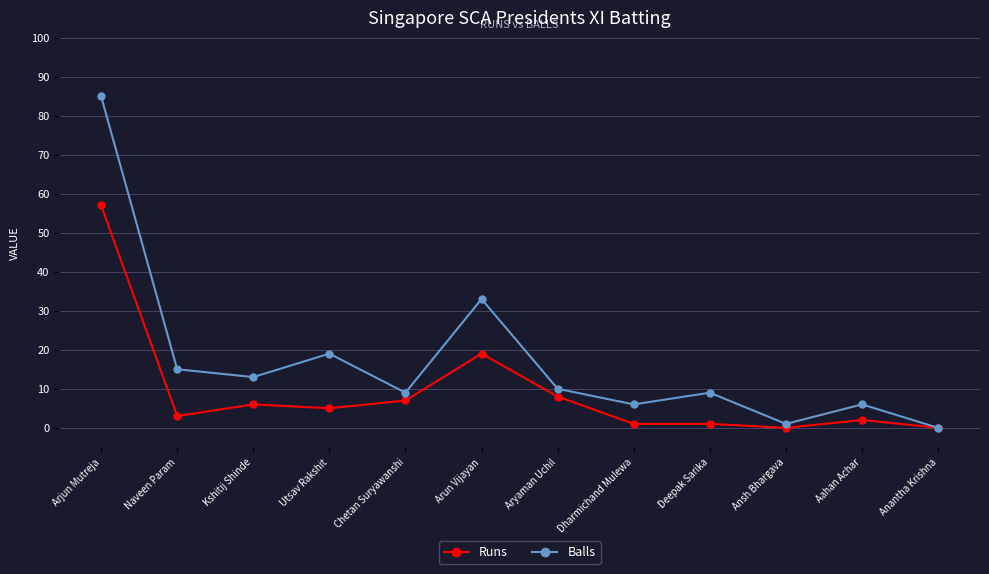

True or false: Runs has more than 2 interior local peaks.

True